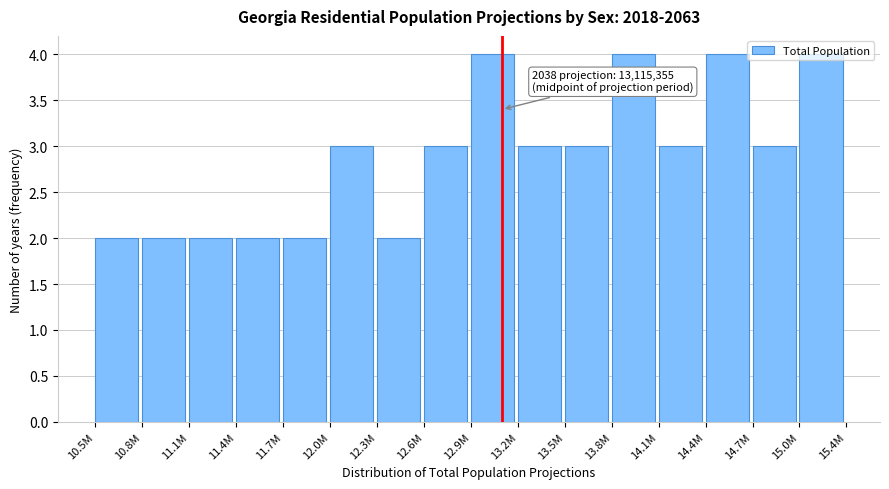

What is the label of the 9th bar from the left?

12.9M